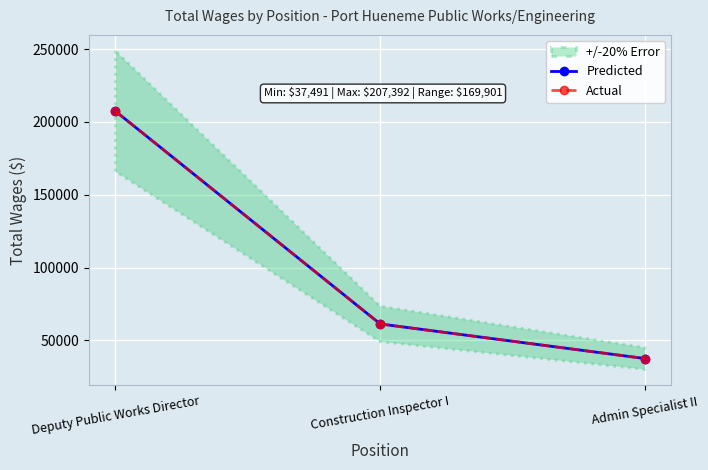

At how many categories does at least one series exceed 82867?

1